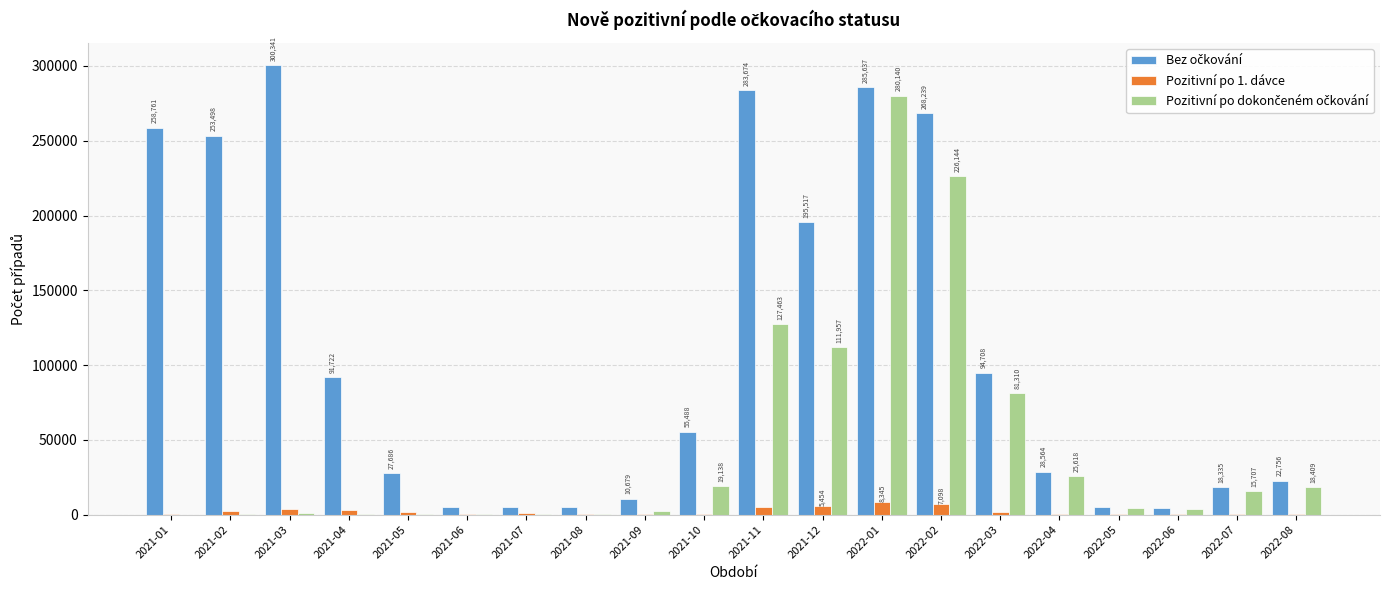

At which category is the sum across all series the highest?

2022-01